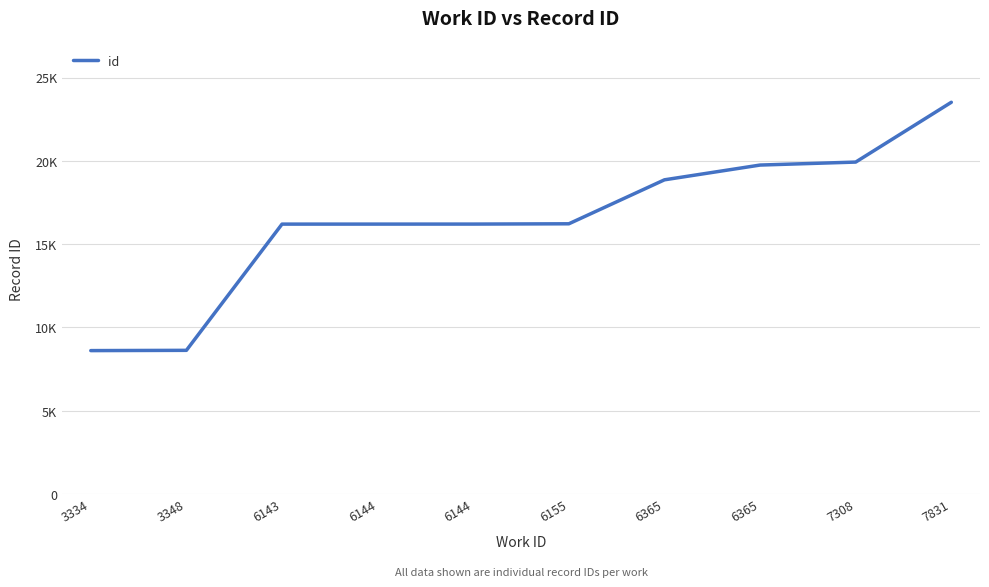

Does the chart display data point markers on the line(s)?

No